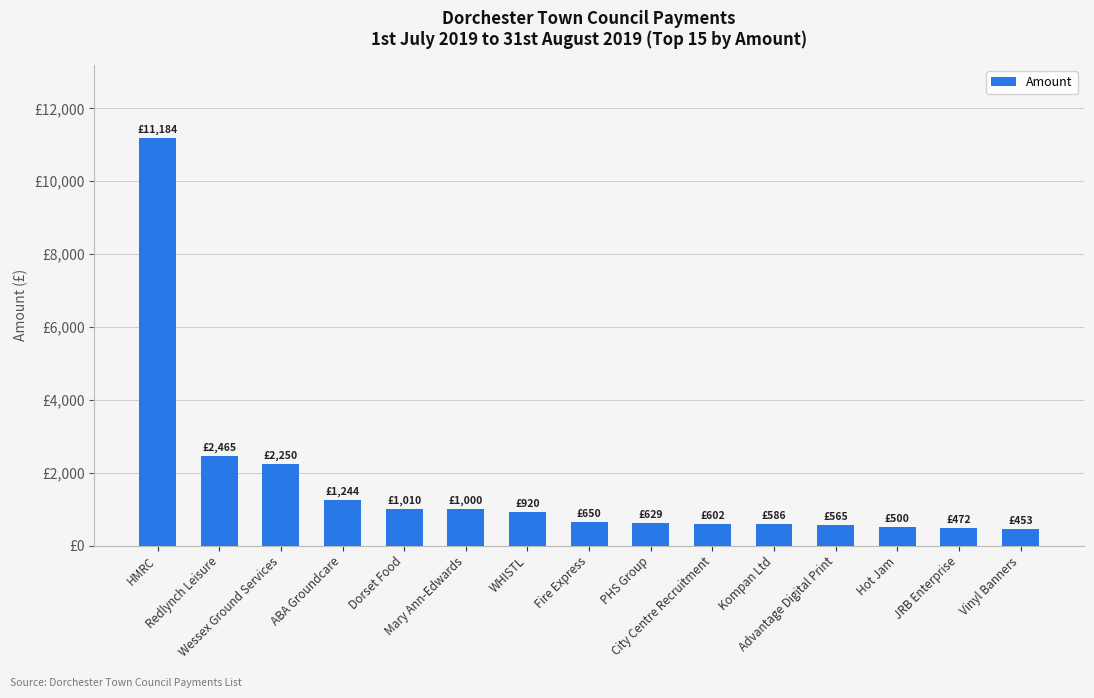

What is the label of the 3rd bar from the right?

Hot Jam